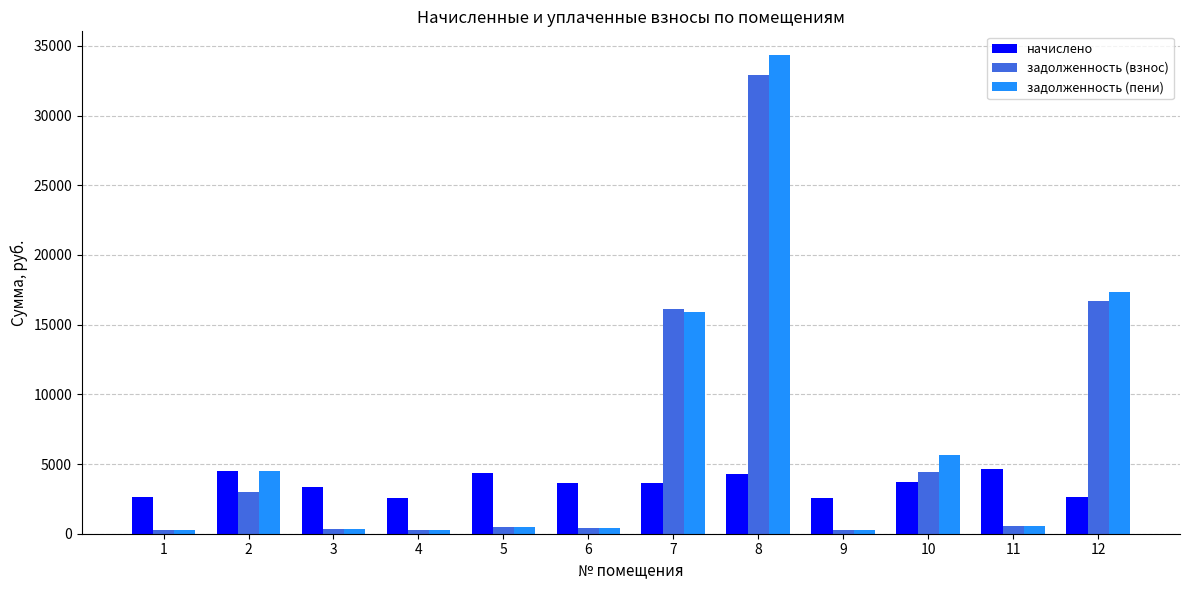

What is the difference between the second highest and second lowest values in the задолженность (пени) series?

17048.9